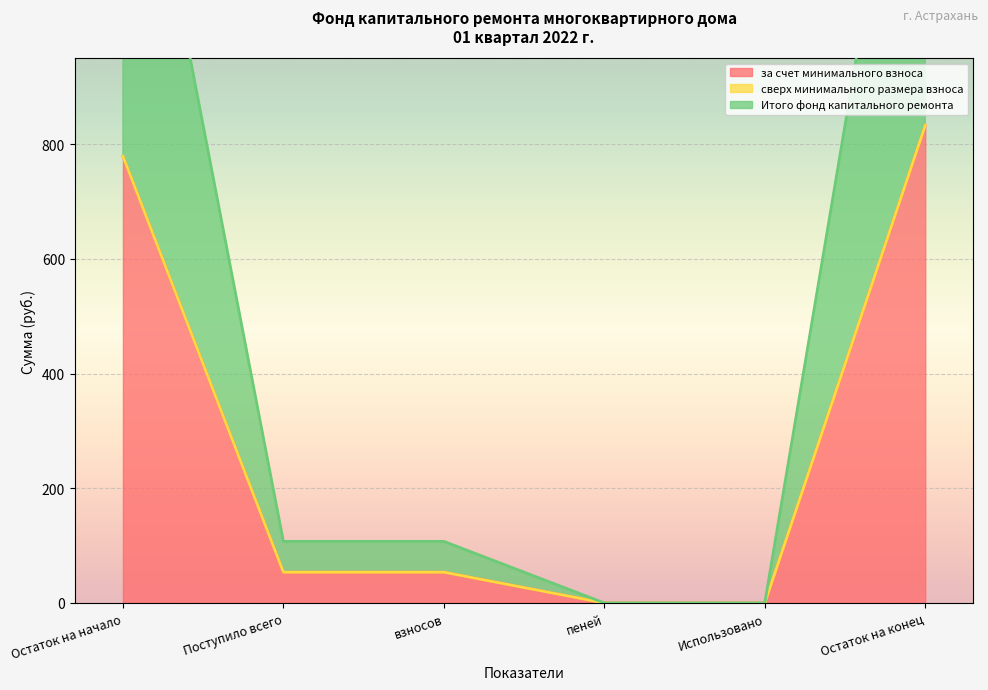

Is it true that за счет минимального взноса equals 1035.5 at Остаток на начало?

False